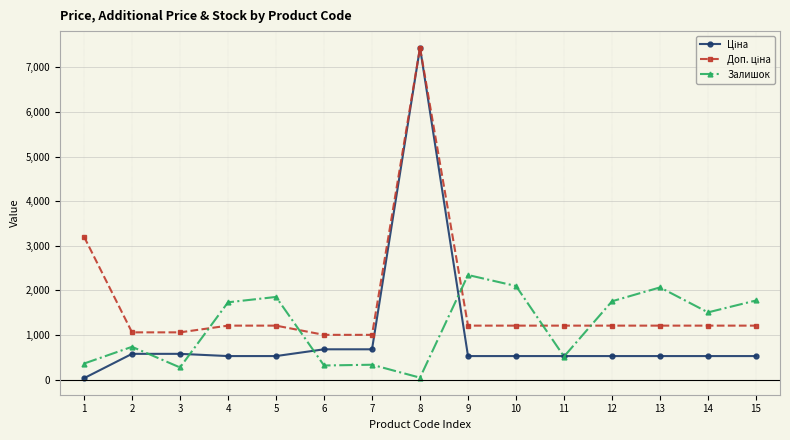

Where is the first local maximum for Залишок?

2